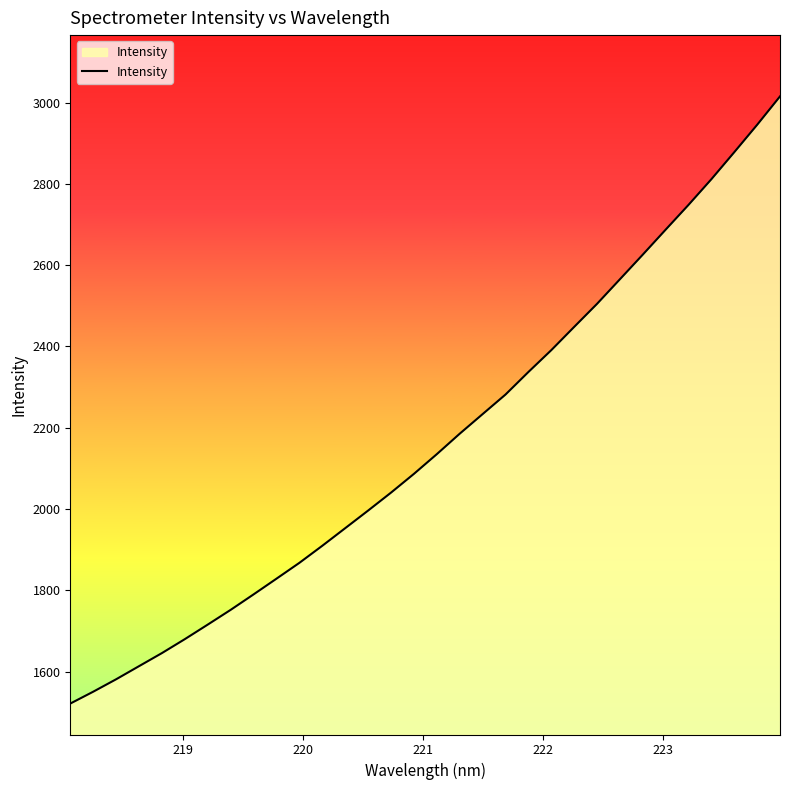

What is the maximum value shown in the chart?

3015.1